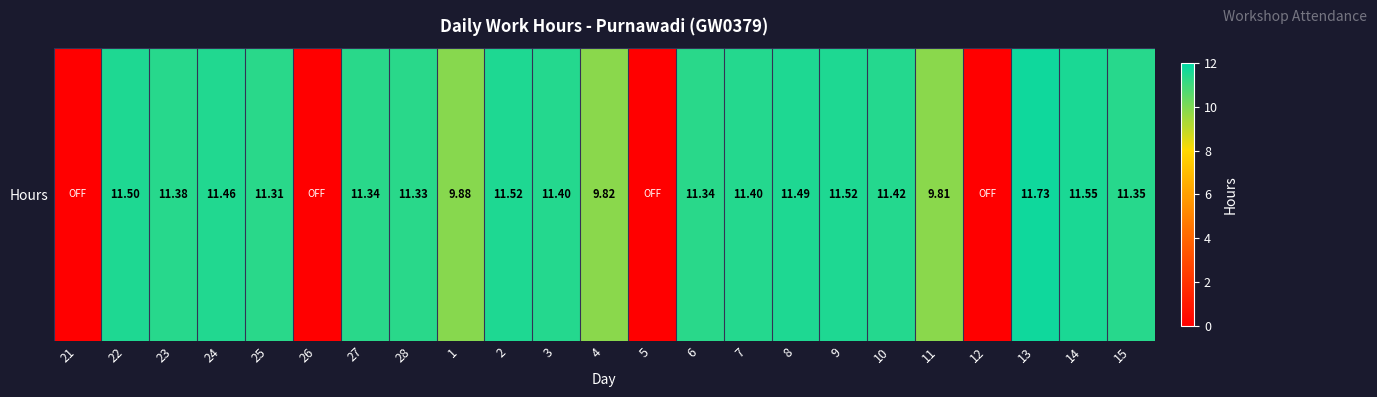

List the labels in order of value, largest first.

13, 14, 2, 9, 22, 8, 24, 10, 3, 7, 23, 15, 27, 6, 28, 25, 1, 4, 11, 21, 26, 5, 12